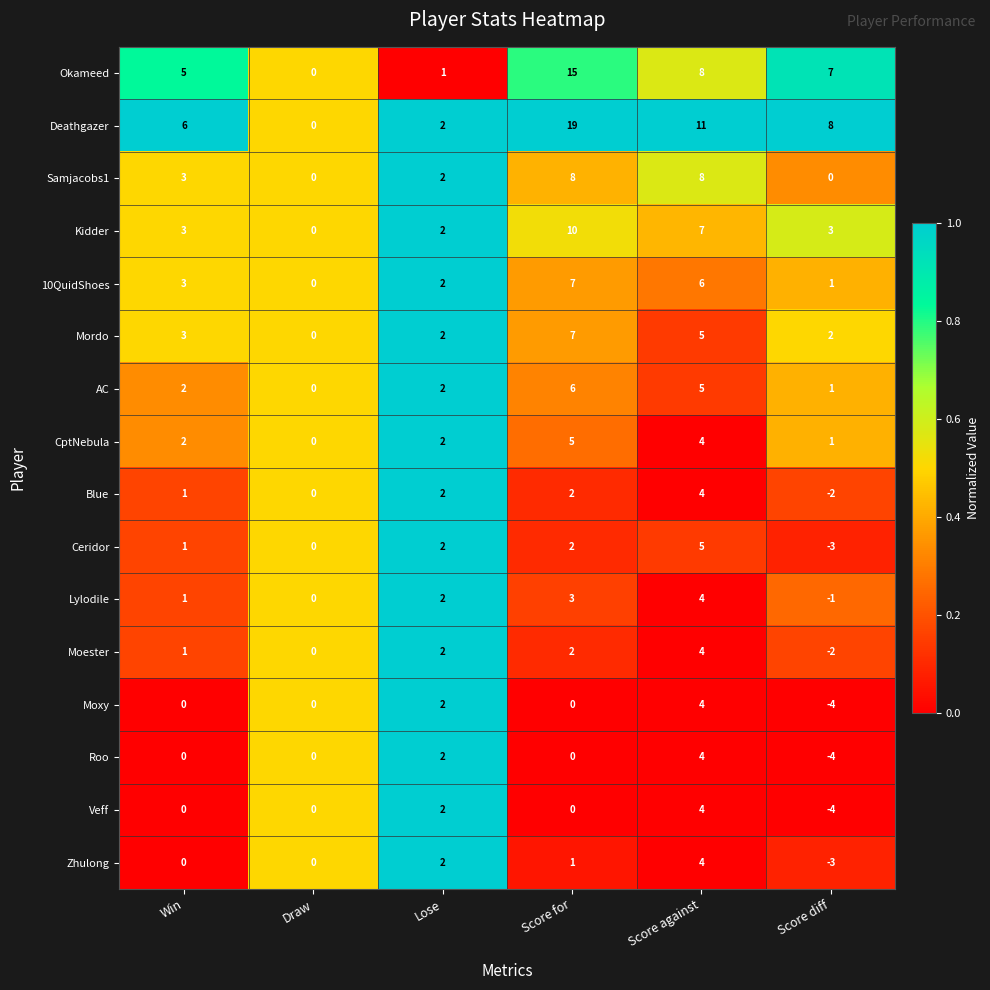

Which series has the largest total across all categories?

Deathgazer